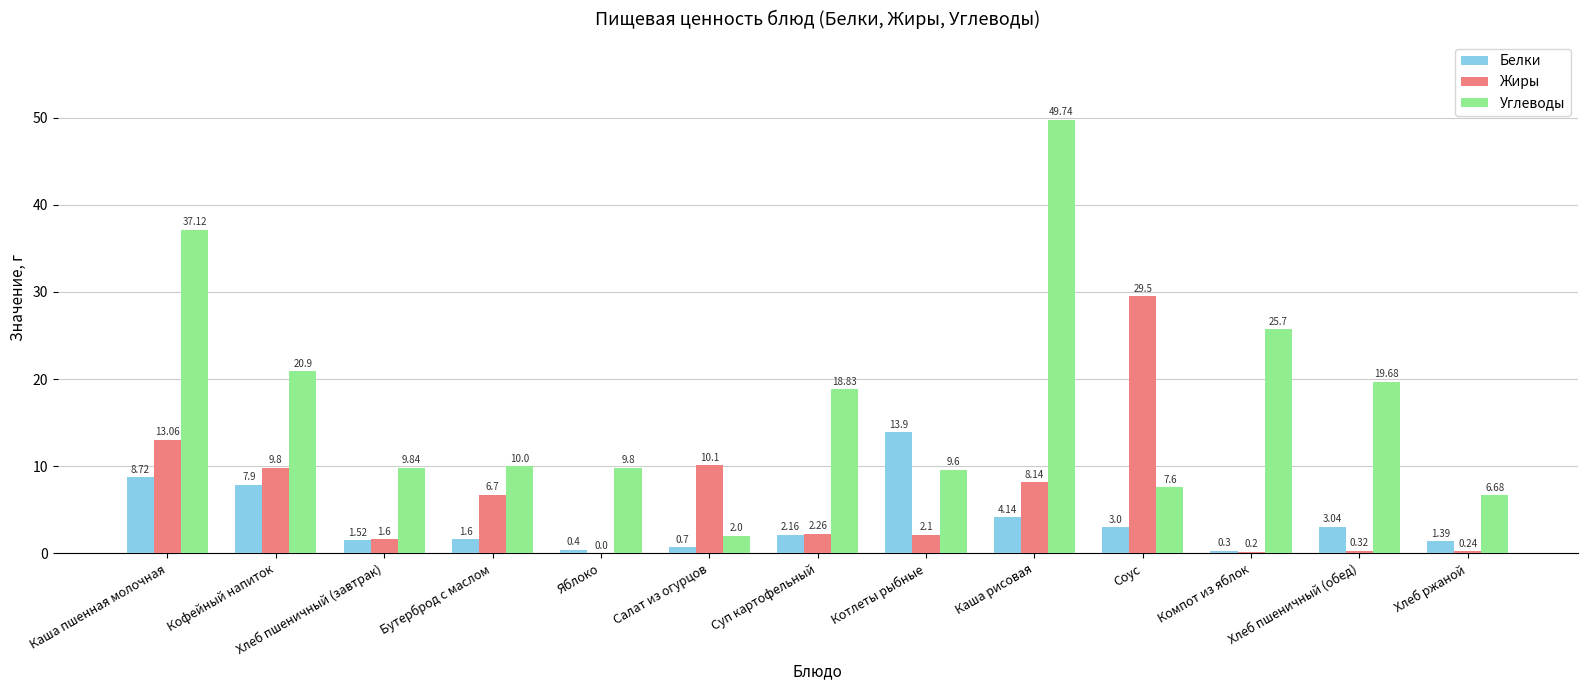

Which series has the largest total across all categories?

Углеводы